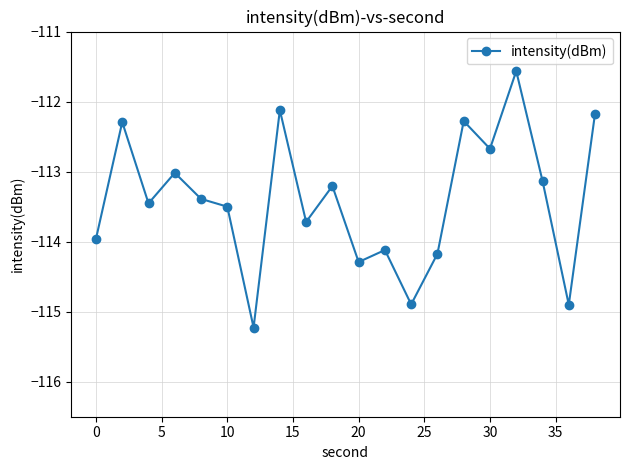

Reading right to left, what are all the values shown in this chart?

-112.2	-114.9	-113.1	-111.6	-112.7	-112.3	-114.2	-114.9	-114.1	-114.3	-113.2	-113.7	-112.1	-115.2	-113.5	-113.4	-113.0	-113.5	-112.3	-114.0